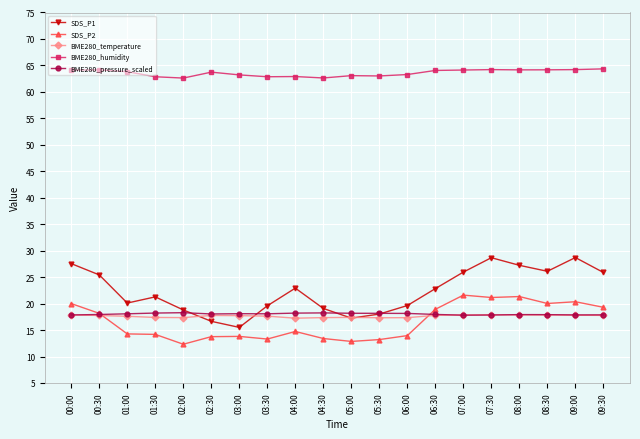

What is the total value across all series at 01:30?

133.9